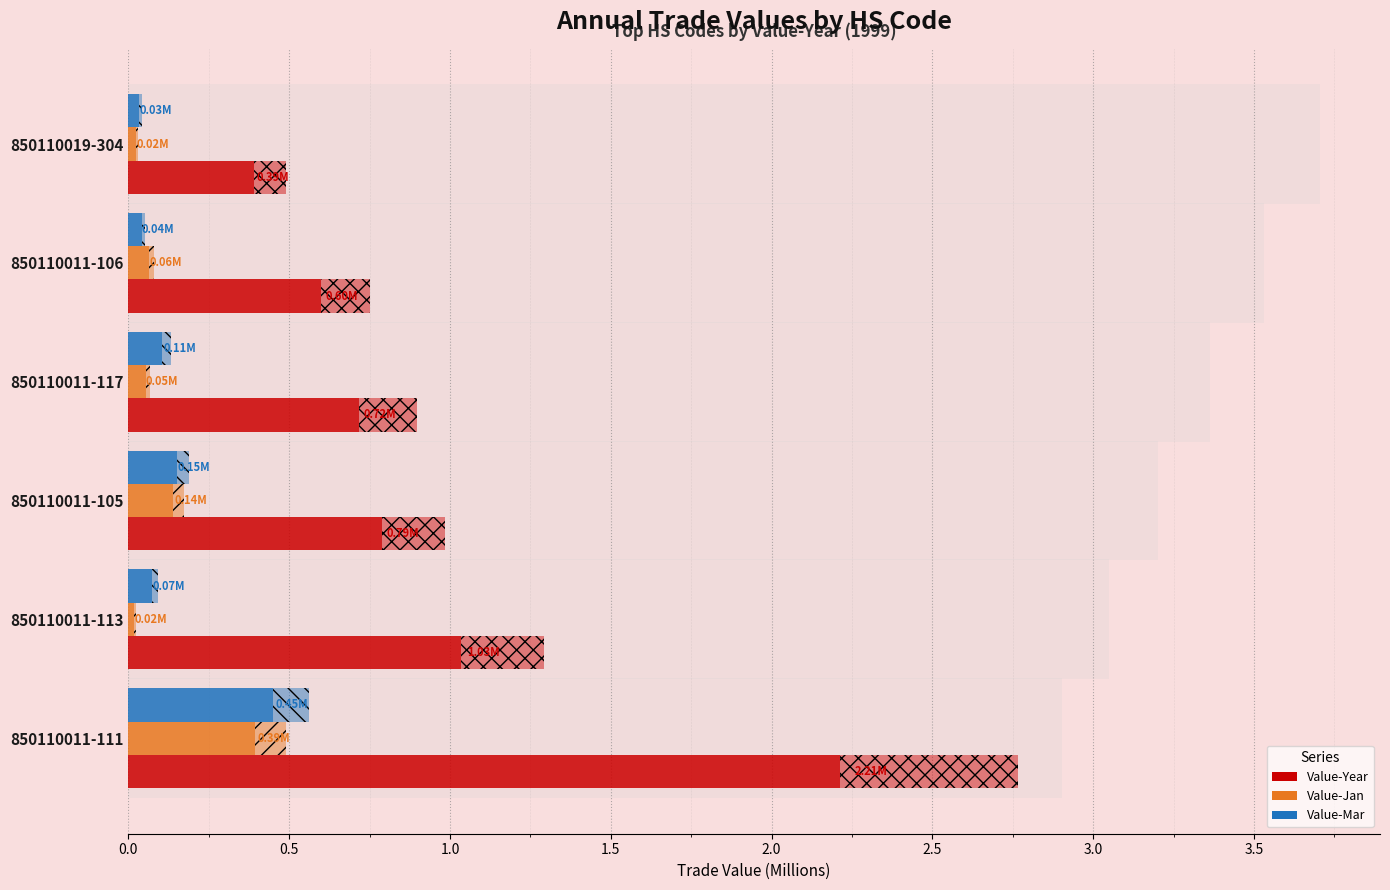

What is the maximum value shown in the chart?

2.2